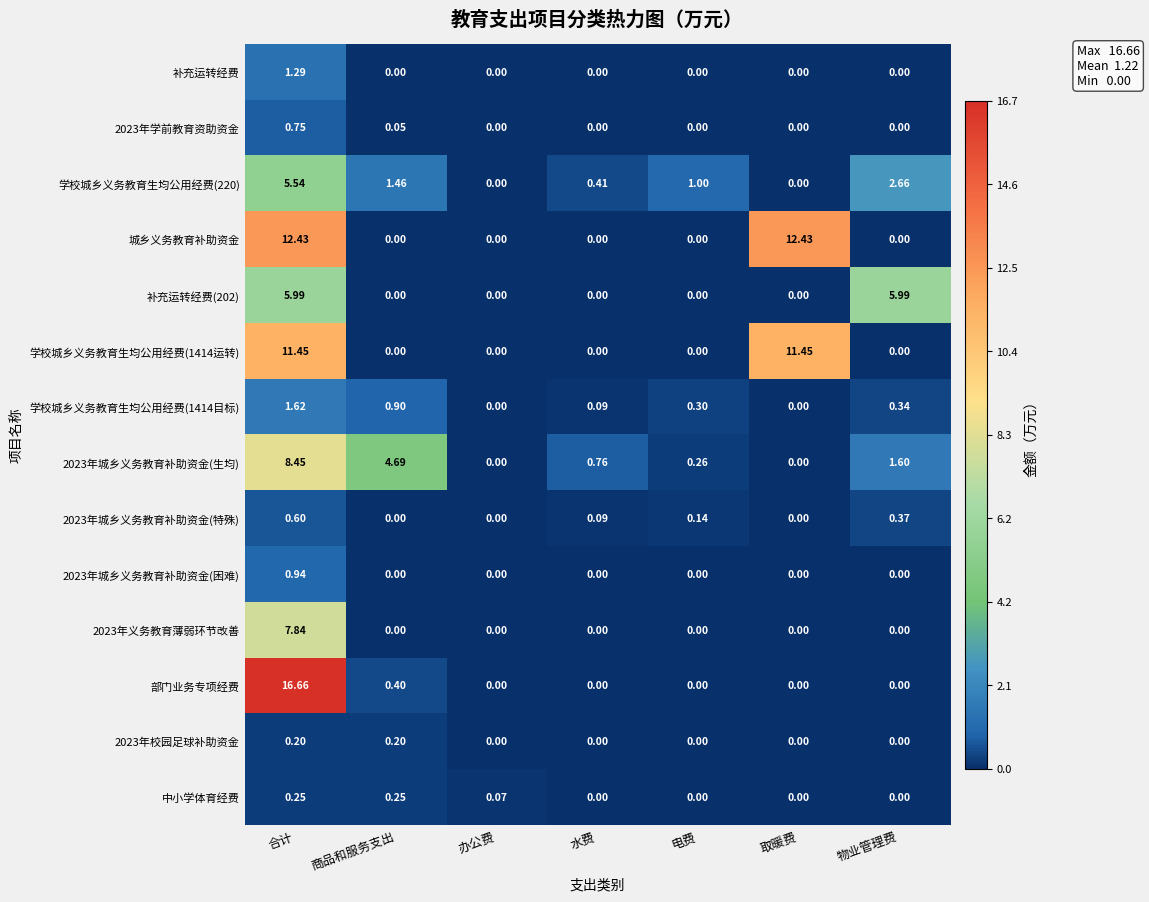

What is the difference between the highest and lowest values at 取暖费?

12.4